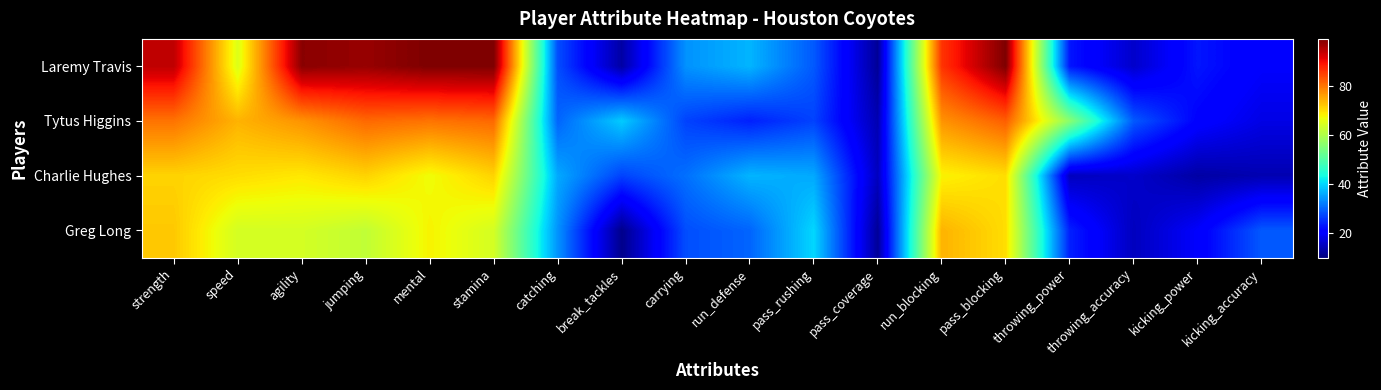

Reading left to right, extract all data points from this chart.

Laremy Travis: strength=94	speed=65	agility=98	jumping=97	mental=99	stamina=99	catching=28	break_tackles=13	carrying=34	run_defense=37	pass_rushing=29	pass_coverage=12	run_blocking=86	pass_blocking=99	throwing_power=23	throwing_accuracy=16	kicking_power=23	kicking_accuracy=20
Tytus Higgins: strength=80	speed=74	agility=77	jumping=81	mental=80	stamina=81	catching=30	break_tackles=39	carrying=27	run_defense=24	pass_rushing=27	pass_coverage=14	run_blocking=77	pass_blocking=82	throwing_power=56	throwing_accuracy=29	kicking_power=21	kicking_accuracy=18
Charlie Hughes: strength=71	speed=70	agility=69	jumping=71	mental=67	stamina=71	catching=36	break_tackles=27	carrying=31	run_defense=37	pass_rushing=36	pass_coverage=15	run_blocking=68	pass_blocking=70	throwing_power=15	throwing_accuracy=16	kicking_power=13	kicking_accuracy=14
Greg Long: strength=72	speed=64	agility=64	jumping=62	mental=68	stamina=64	catching=34	break_tackles=11	carrying=28	run_defense=30	pass_rushing=40	pass_coverage=12	run_blocking=74	pass_blocking=70	throwing_power=24	throwing_accuracy=15	kicking_power=20	kicking_accuracy=29